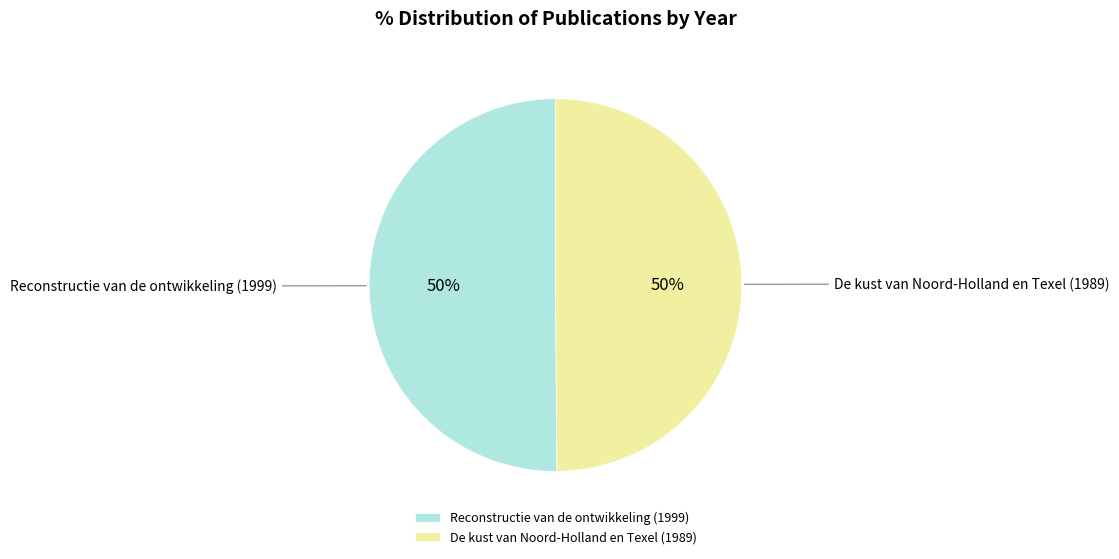

What percentage is the Reconstructie van de ontwikkeling (1999) slice, to the nearest percent?

50%